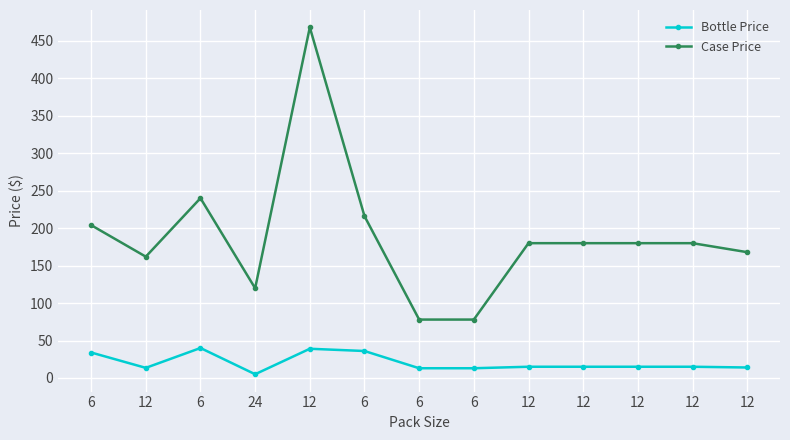

How many data points in Case Price are less than 179?

5